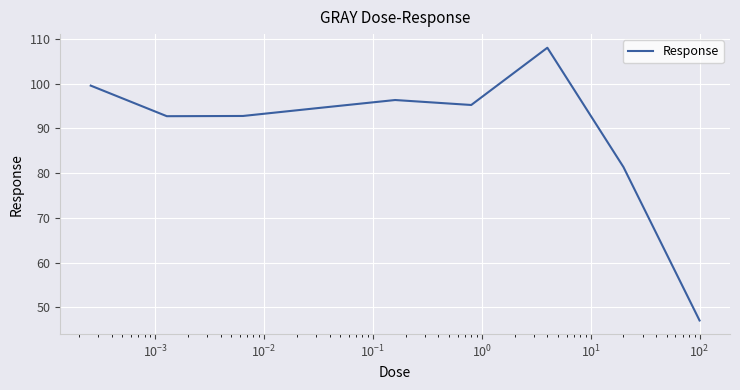

Is this an area chart (filled region under the line)?

No